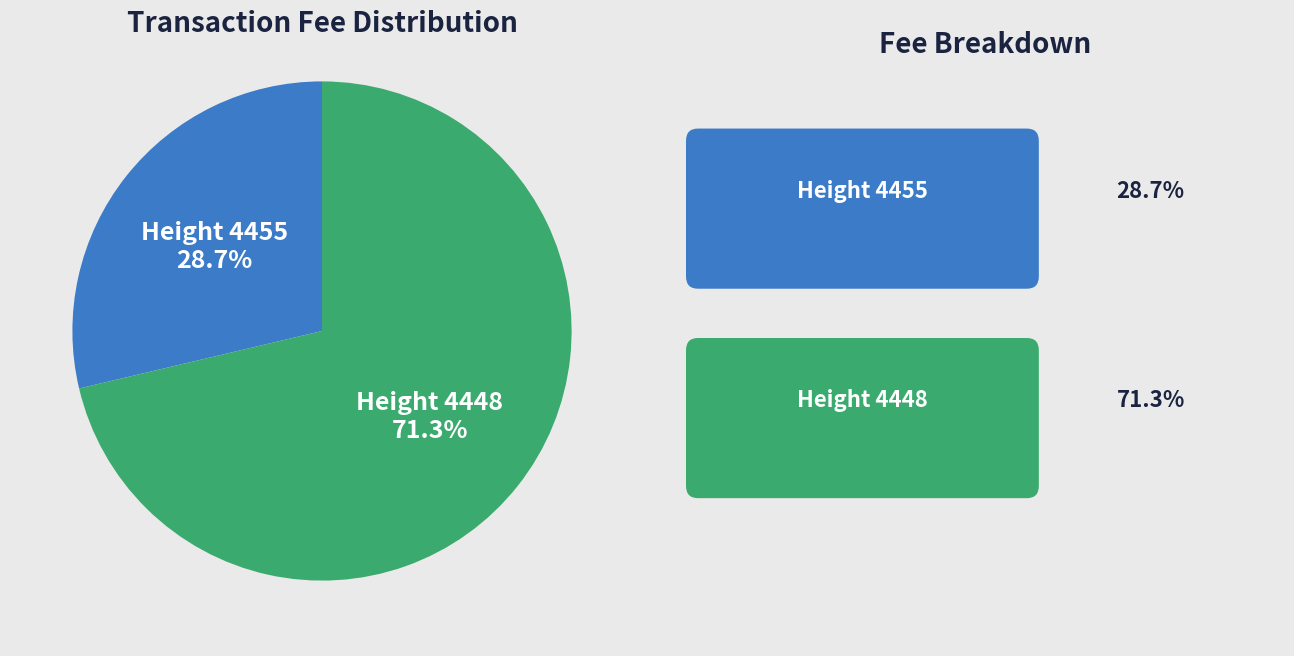

Rank the categories by value from lowest to highest.

Height 4455, Height 4448